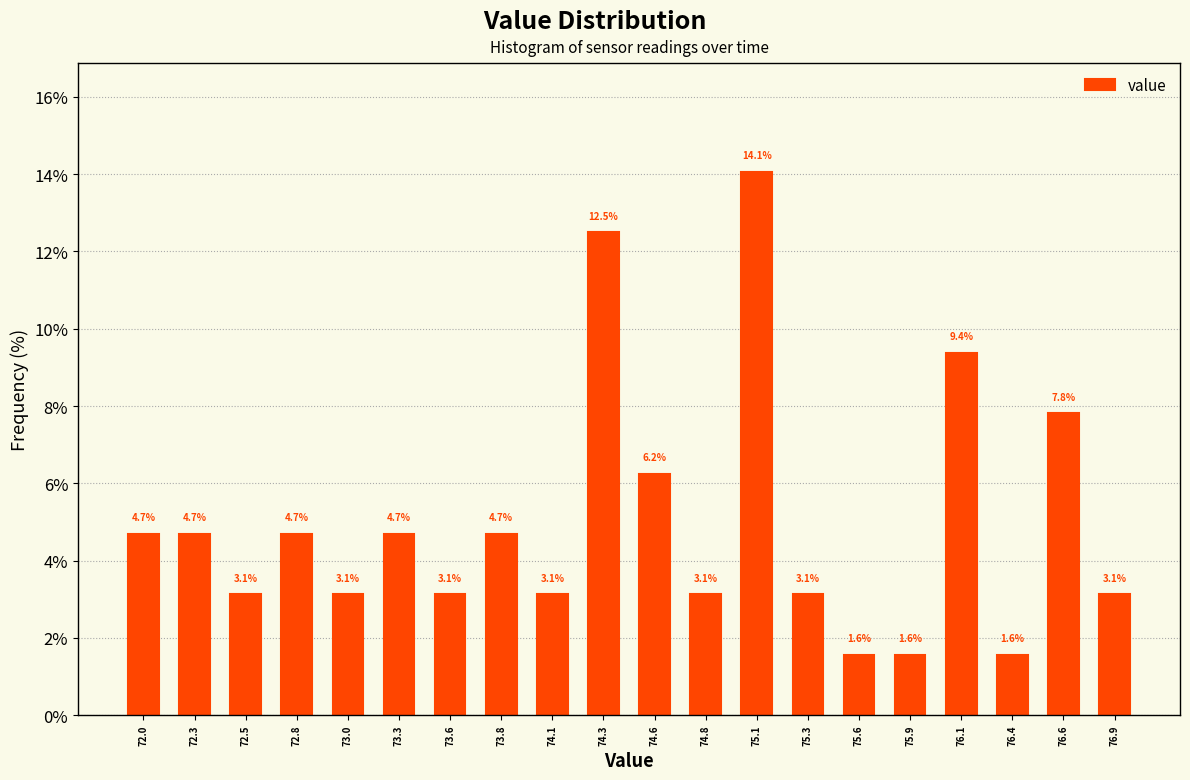

Reading left to right, transcribe this chart: for each bar, give the range it covers on the x-axis and its height. The bar edges are not printed on the chart, so give them approximately, as read against the axis.

71.900 to 72.155: 4.7
72.155 to 72.410: 4.7
72.410 to 72.665: 3.1
72.665 to 72.920: 4.7
72.920 to 73.175: 3.1
73.175 to 73.430: 4.7
73.430 to 73.685: 3.1
73.685 to 73.940: 4.7
73.940 to 74.195: 3.1
74.195 to 74.450: 12.5
74.450 to 74.705: 6.2
74.705 to 74.960: 3.1
74.960 to 75.215: 14.1
75.215 to 75.470: 3.1
75.470 to 75.725: 1.6
75.725 to 75.980: 1.6
75.980 to 76.235: 9.4
76.235 to 76.490: 1.6
76.490 to 76.745: 7.8
76.745 to 77.000: 3.1